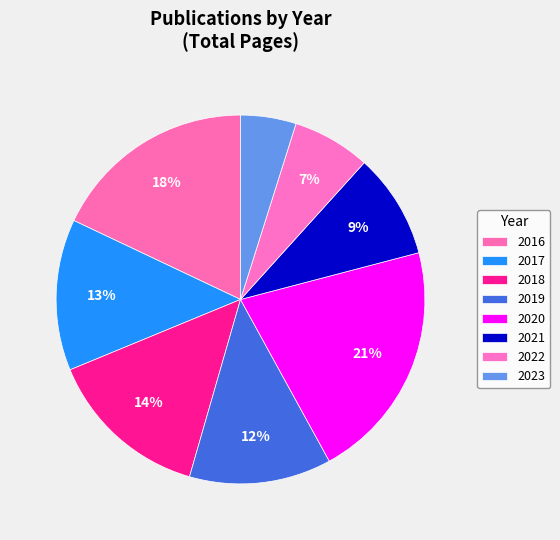

Which slice is the smallest?

2023